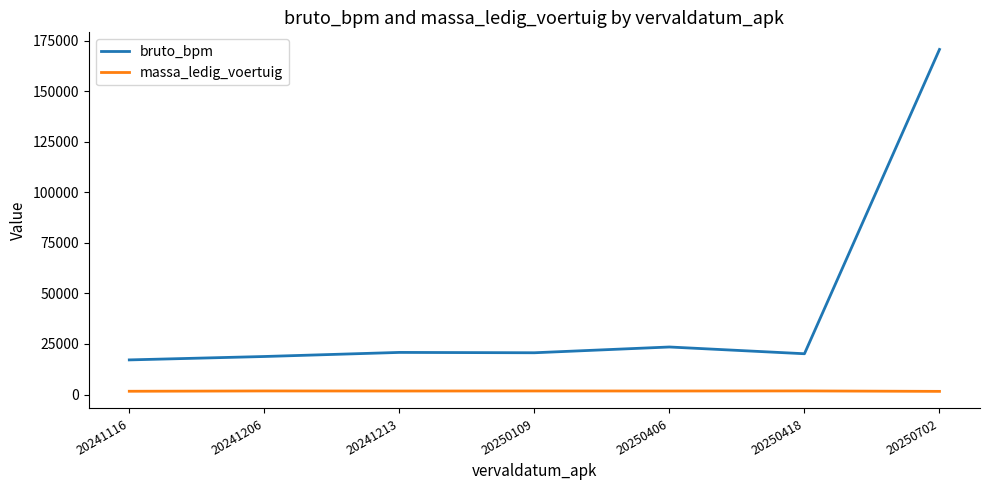

Which category has the highest value across all series?

20250702